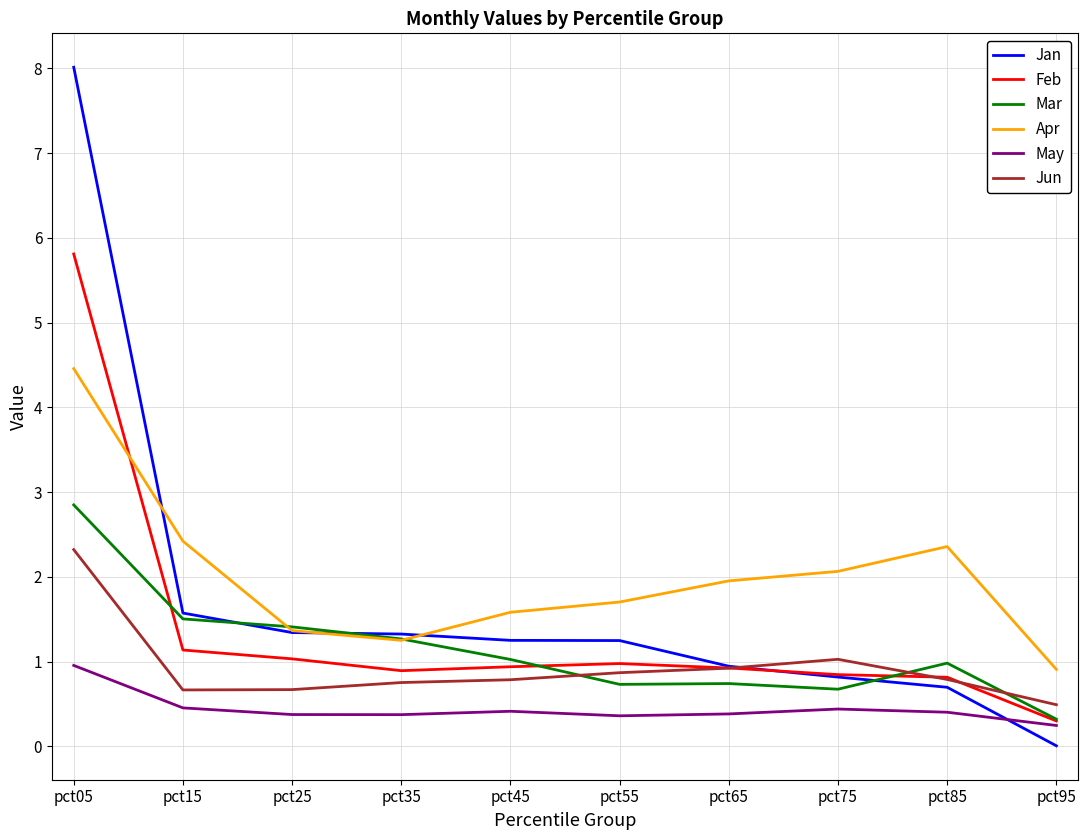

Where is Jan nearest to the value 4?

pct15